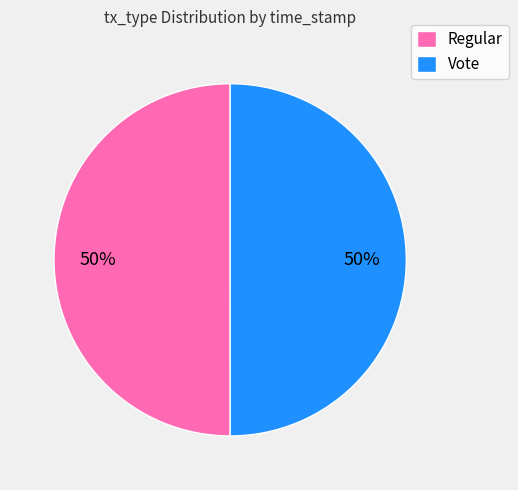

Is it true that Regular is 50% of the pie?

True